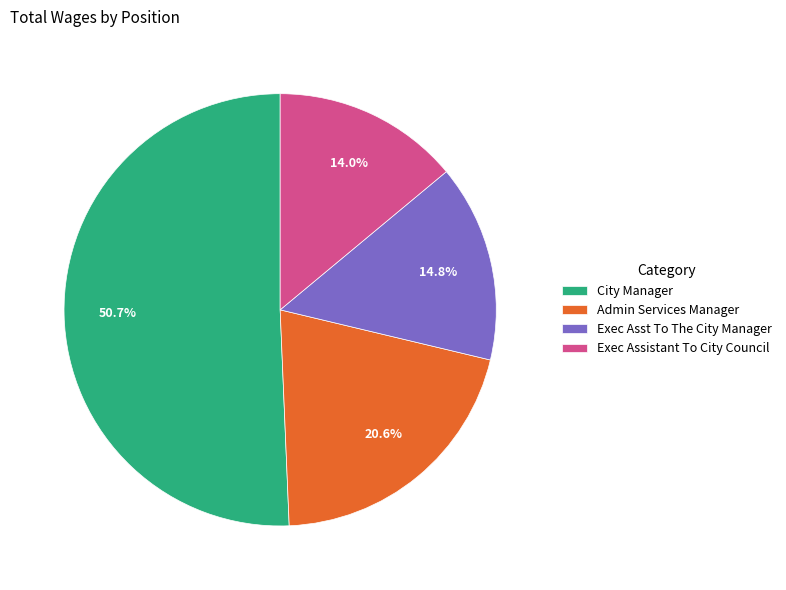

Is there any slice that represents more than half of the pie?

Yes